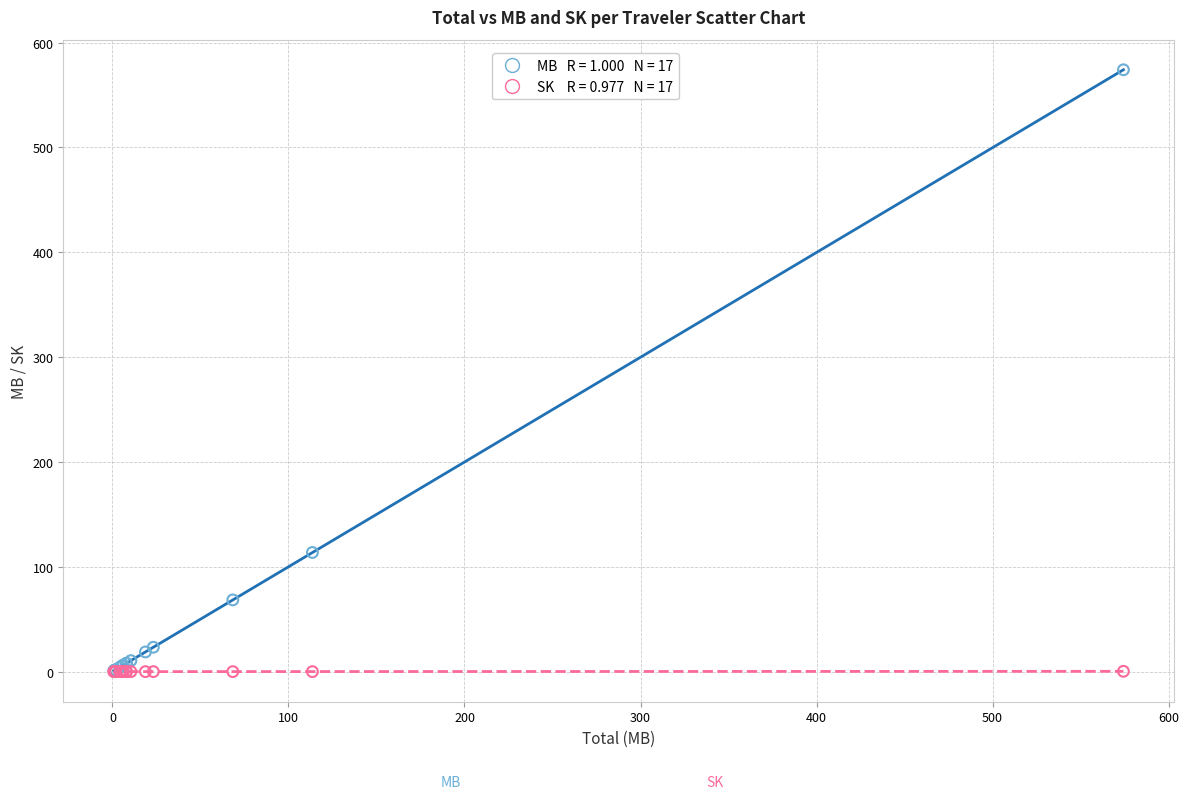

Across all series, what Y value is closest to 287?

113.6